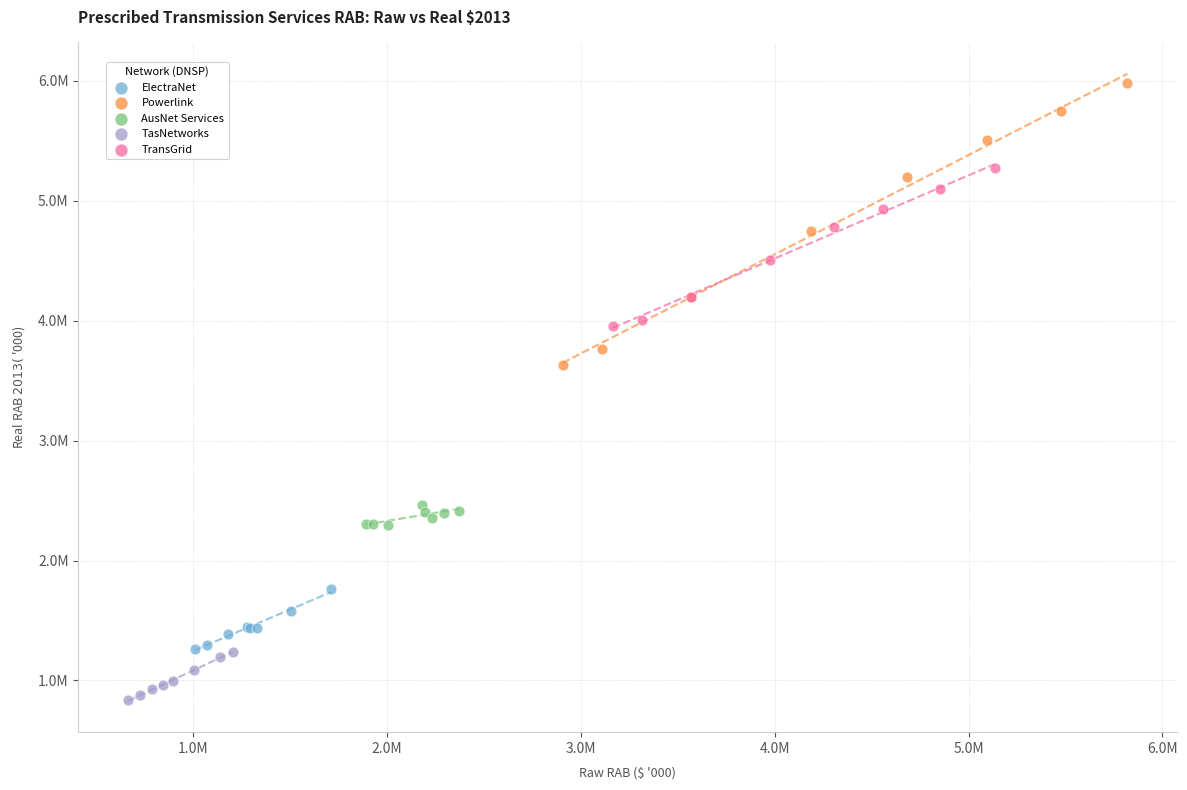

Which series reaches the maximum Y coordinate?

Powerlink